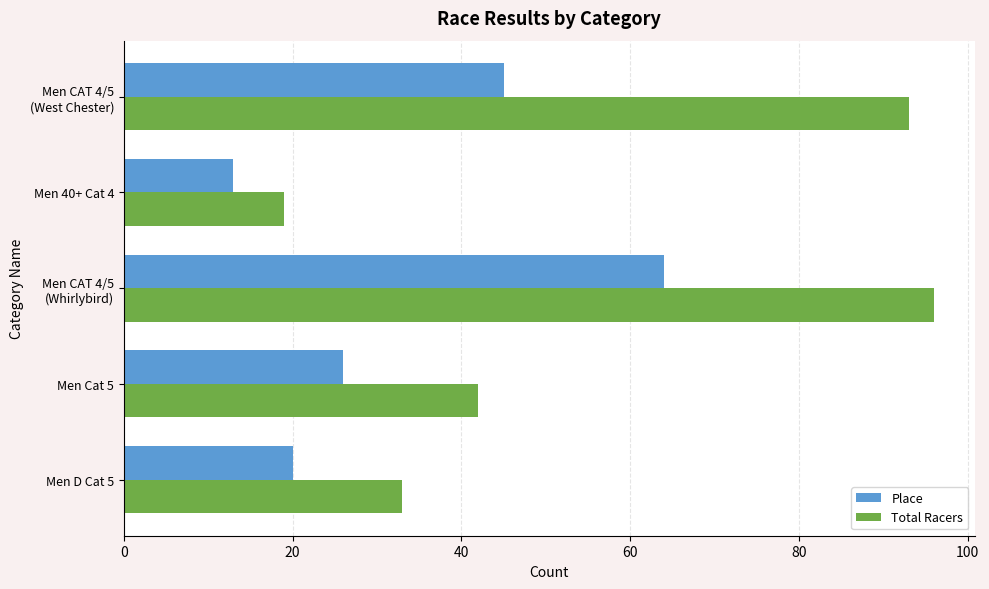

How many data points does each series have?

5